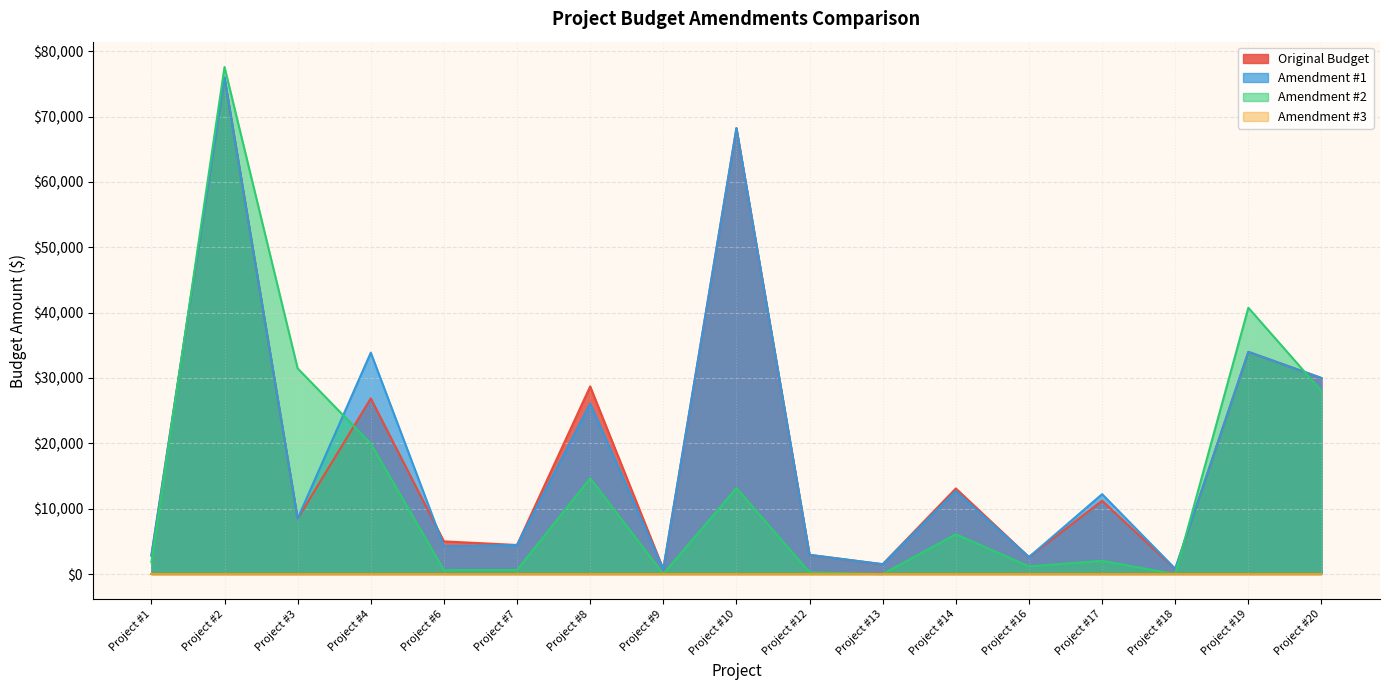

Which label corresponds to the smallest value in the chart?

Project #9